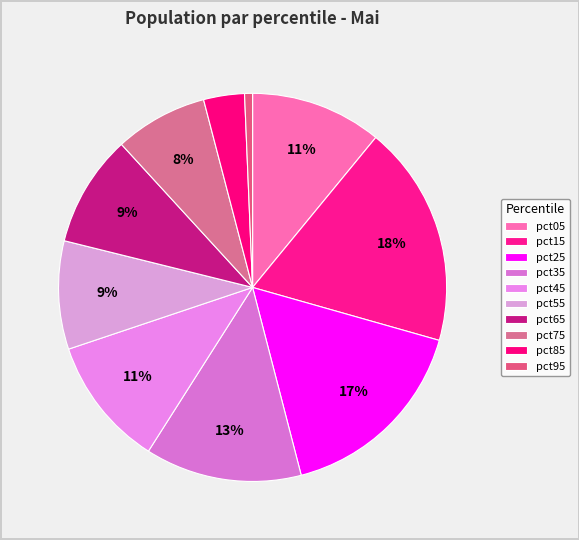

Which slice is the largest?

pct15